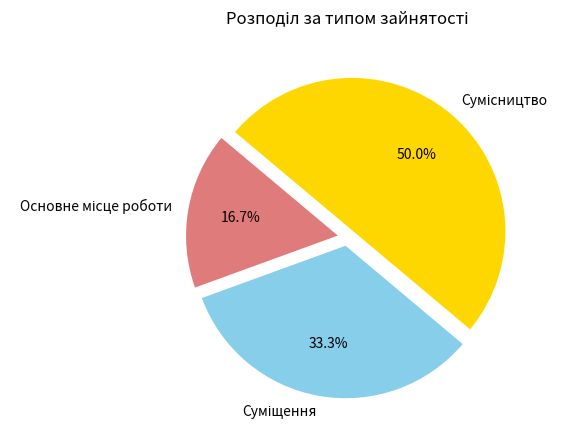

Which slice is the largest?

Сумісництво